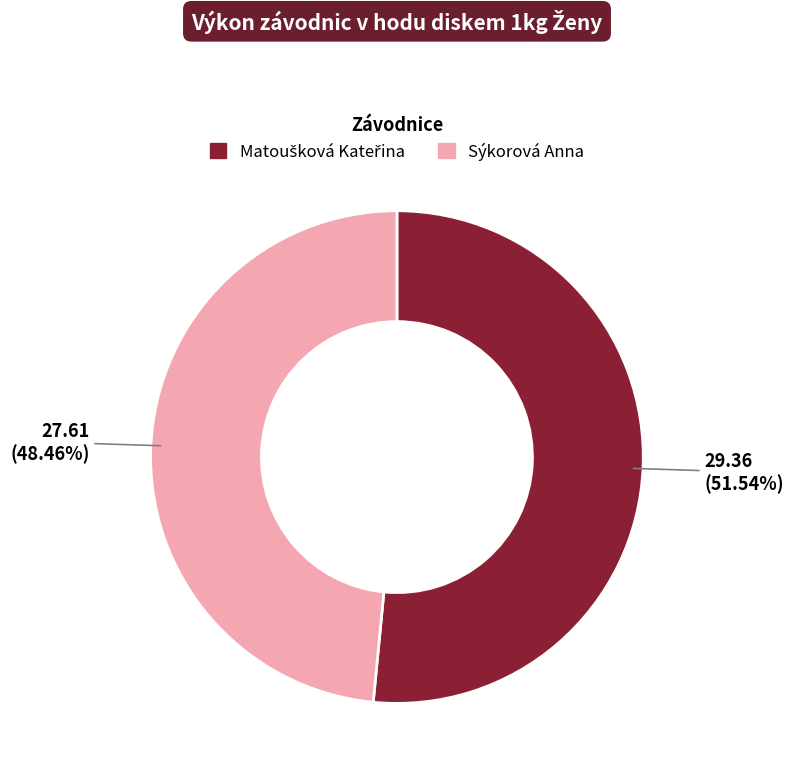

Which slice is the smallest?

Sýkorová Anna